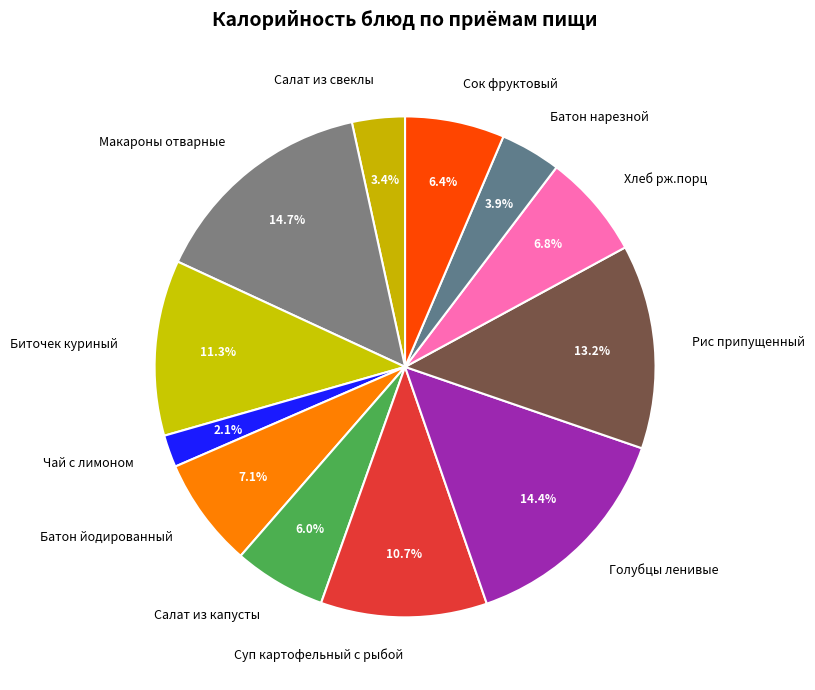

What percentage do Рис припущенный and Батон йодированный together represent?

20.3%